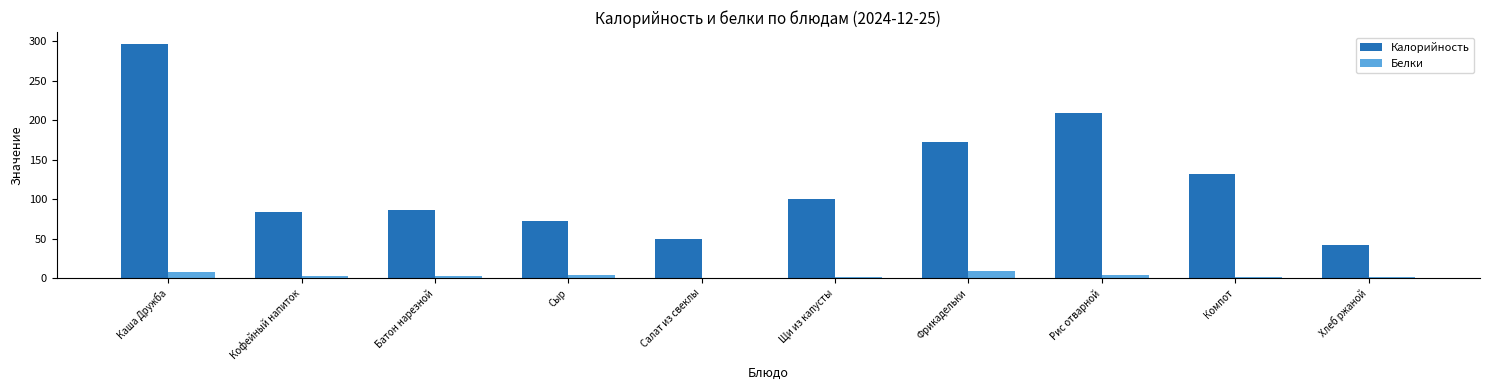

Read the Белки value at Кофейный напиток.

3.2